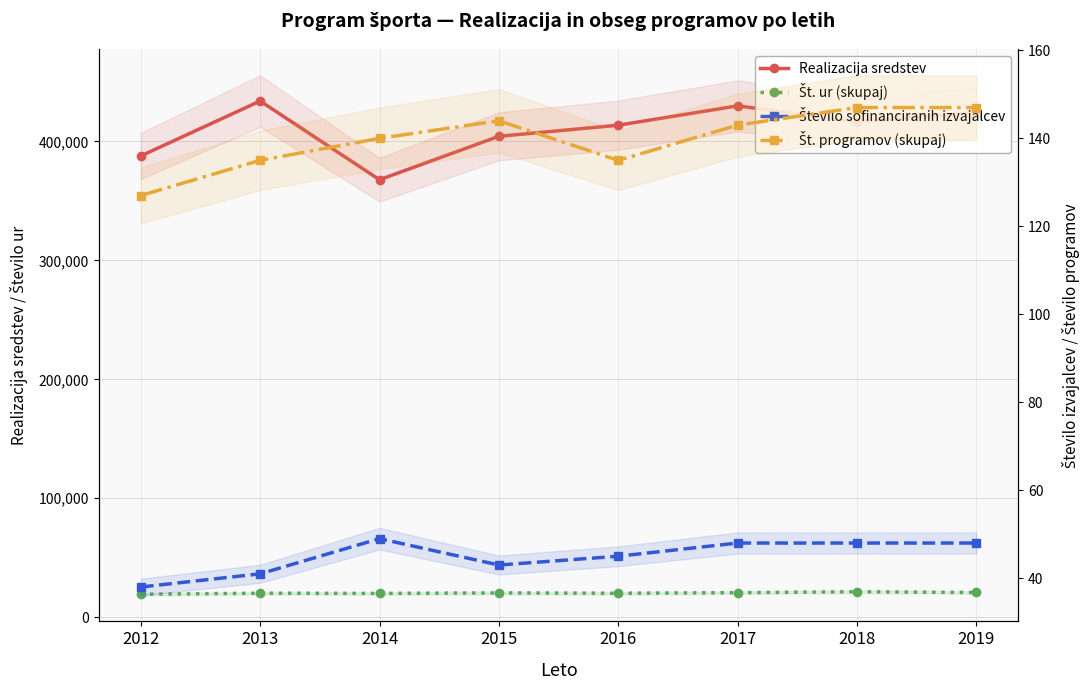

What are all the series names shown in the legend?

Realizacija sredstev, Št. ur (skupaj), Število sofinanciranih izvajalcev, Št. programov (skupaj)